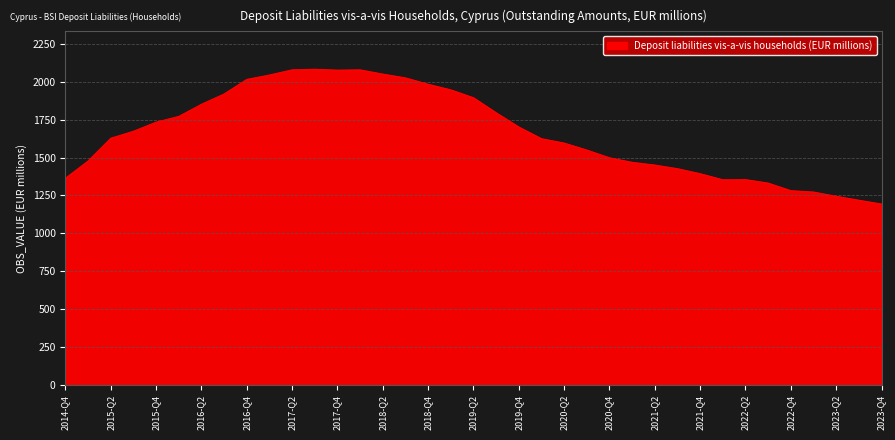

What is the smallest value displayed?

1193